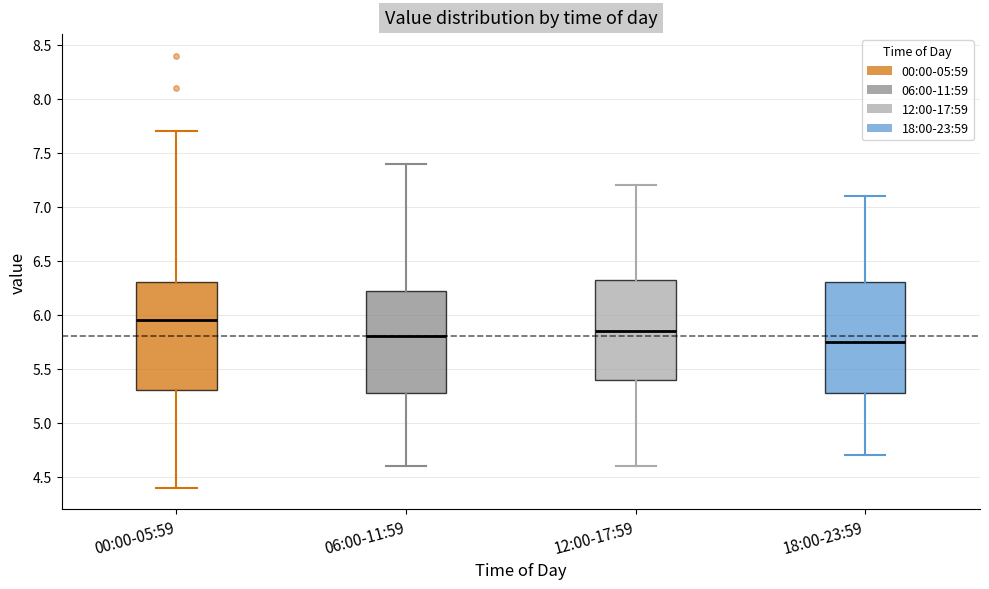

Where does the lower whisker of the box for 12:00-17:59 end on the y-axis? The values are not printed on the chart, so give them approximately, as read against the axis.

4.60